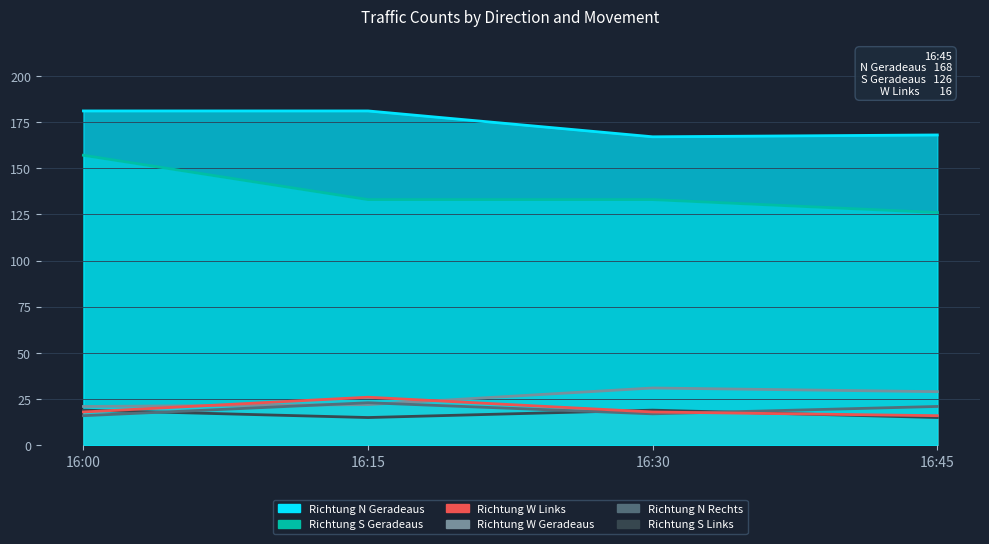

Reading left to right, transcribe all the data shown in this chart.

Richtung N Geradeaus: 16:00=181	16:15=181	16:30=167	16:45=168
Richtung N Rechts: 16:00=16	16:15=23	16:30=17	16:45=21
Richtung W Links: 16:00=18	16:15=26	16:30=18	16:45=16
Richtung W Geradeaus: 16:00=21	16:15=22	16:30=31	16:45=29
Richtung S Geradeaus: 16:00=157	16:15=133	16:30=133	16:45=126
Richtung S Links: 16:00=19	16:15=15	16:30=19	16:45=15